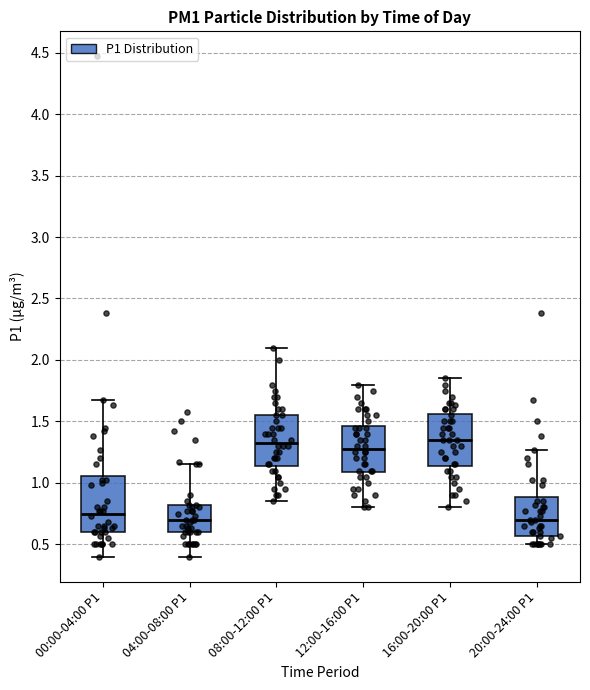

Reading left to right, transcribe this box plot: for each box, give where its median line is, the range the box spans, and where its two whiskers end, as read against the y-axis. The values are not printed on the chart, so give them approximately, as read against the axis.

00:00-04:00 P1: median 0.75, box 0.60 to 1.05, whiskers 0.40 to 1.65
04:00-08:00 P1: median 0.70, box 0.60 to 0.80, whiskers 0.40 to 1.15
08:00-12:00 P1: median 1.35, box 1.15 to 1.55, whiskers 0.85 to 2.10
12:00-16:00 P1: median 1.30, box 1.10 to 1.45, whiskers 0.80 to 1.80
16:00-20:00 P1: median 1.35, box 1.15 to 1.55, whiskers 0.80 to 1.85
20:00-24:00 P1: median 0.70, box 0.55 to 0.90, whiskers 0.50 to 1.25